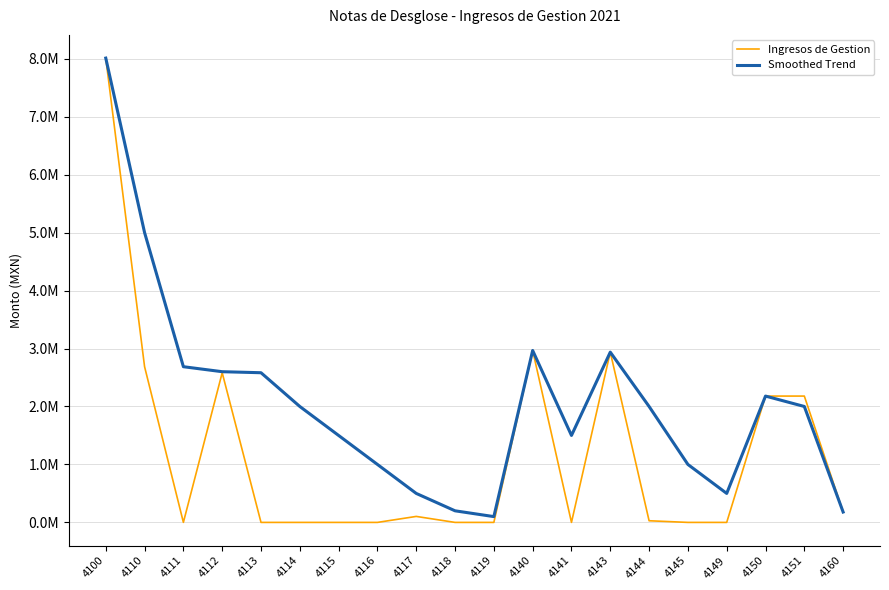

What is the spread (max minus min) of values at 4111?

2685411.8